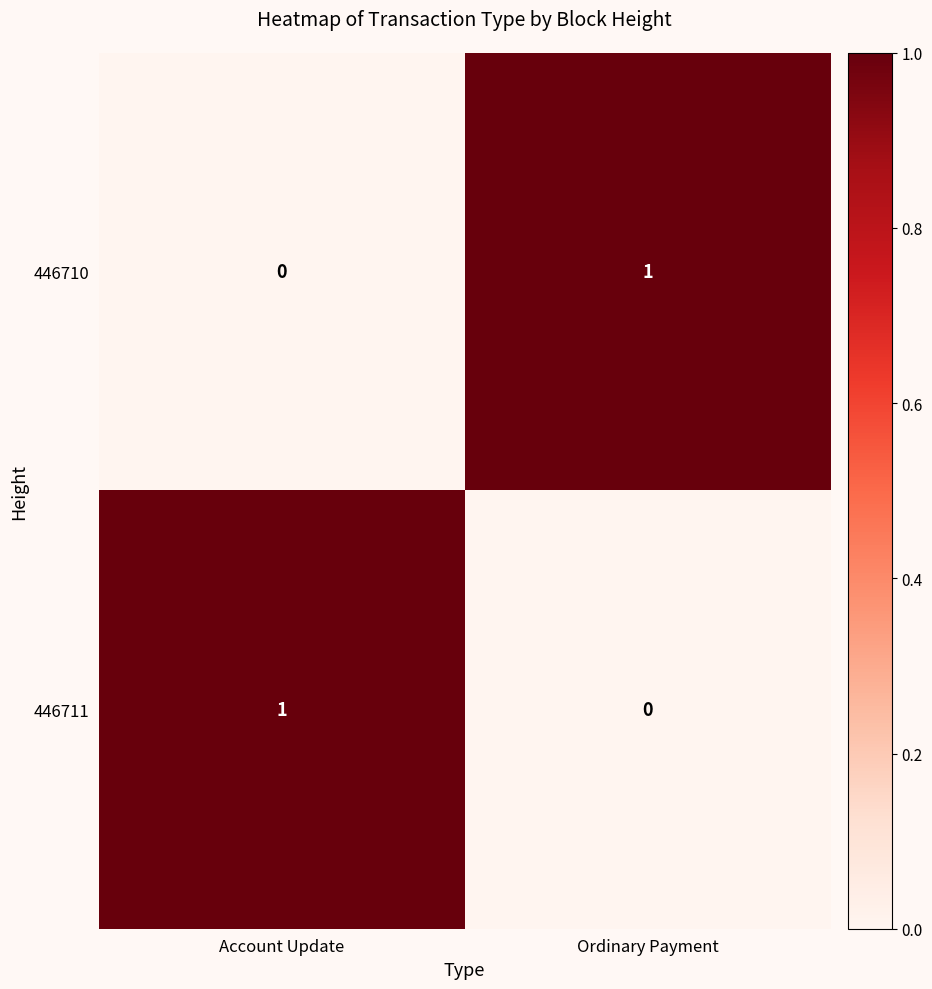

Count the number of data series in this chart.

2